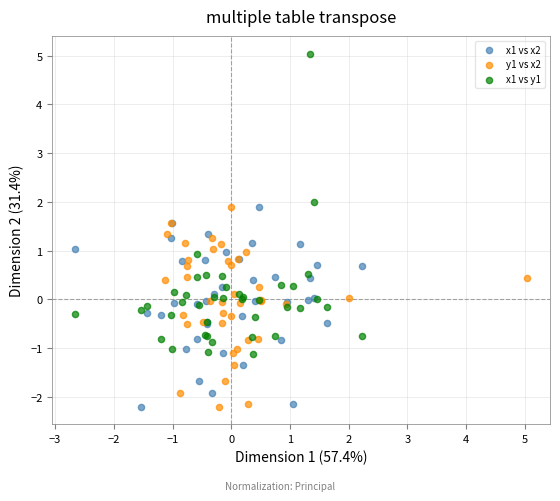

What are all the series names shown in the legend?

x1 vs x2, y1 vs x2, x1 vs y1